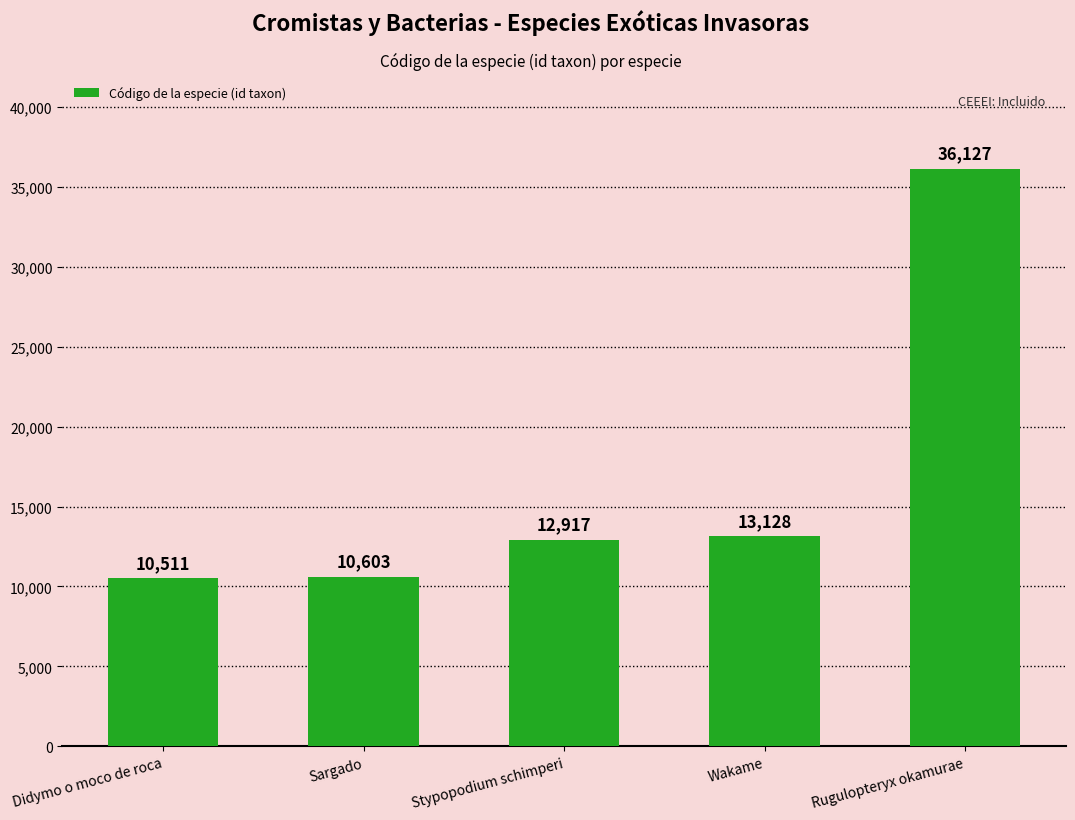

List the labels in order of value, smallest first.

Didymo o moco de roca, Sargado, Stypopodium schimperi, Wakame, Rugulopteryx okamurae